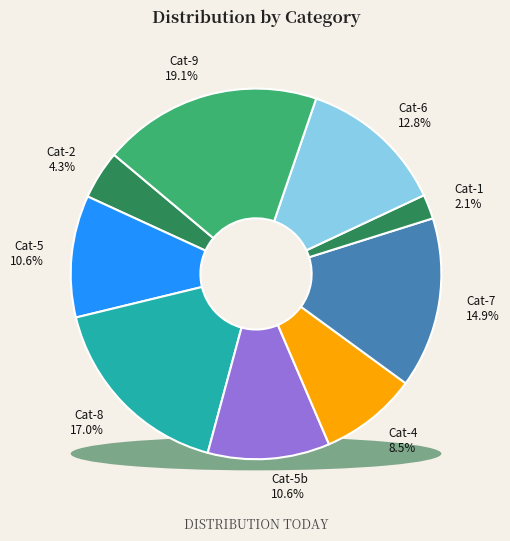

Is there a majority slice in this chart?

No